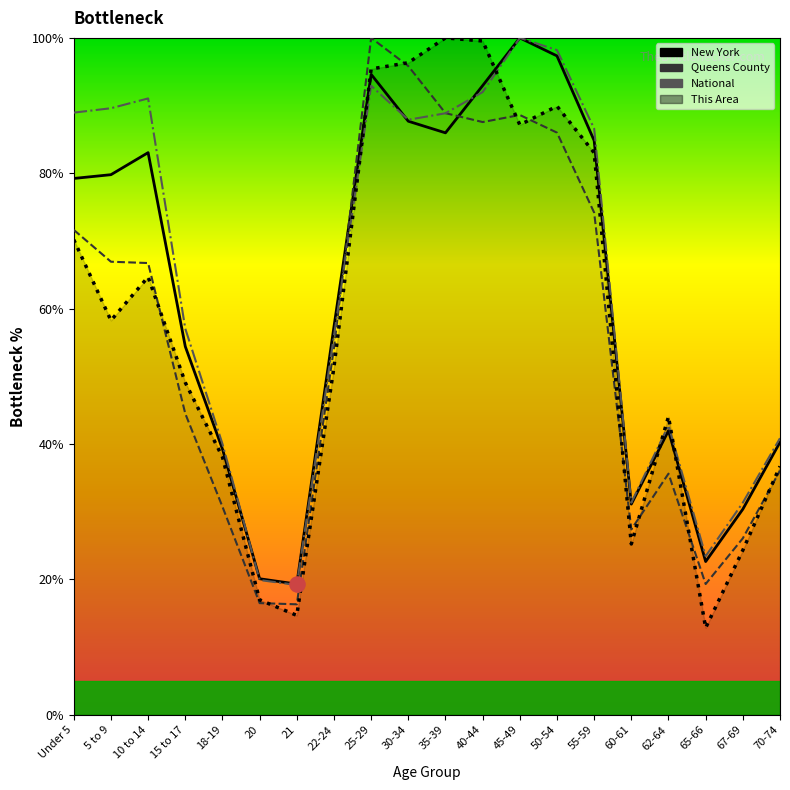

Which series contains the highest Y value?

This Area